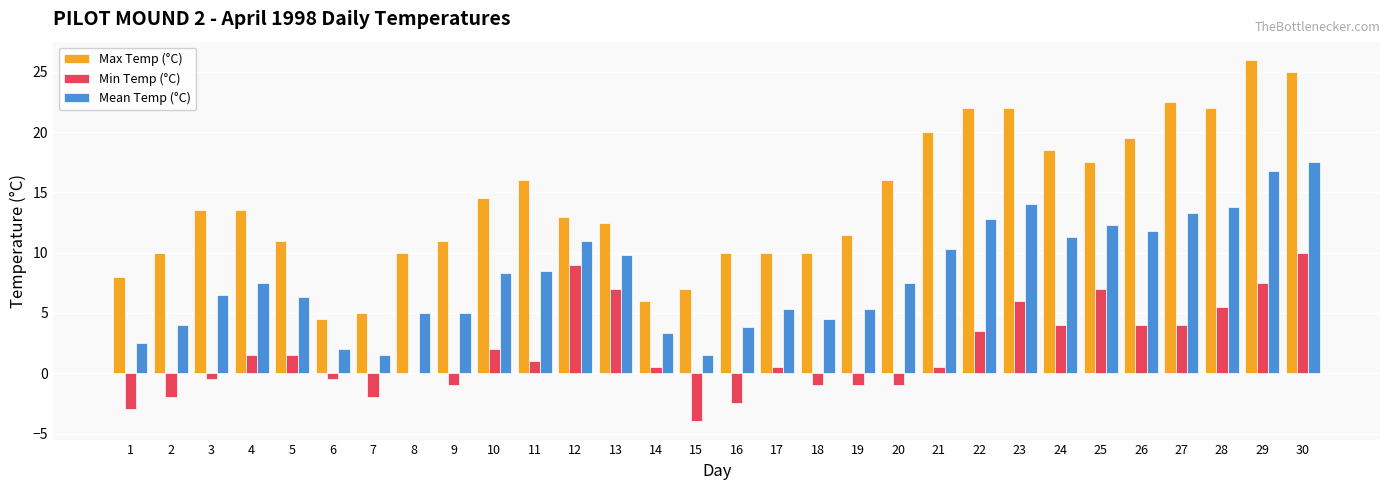

Between 6 and 26, which series saw the biggest shift?

Max Temp (°C)